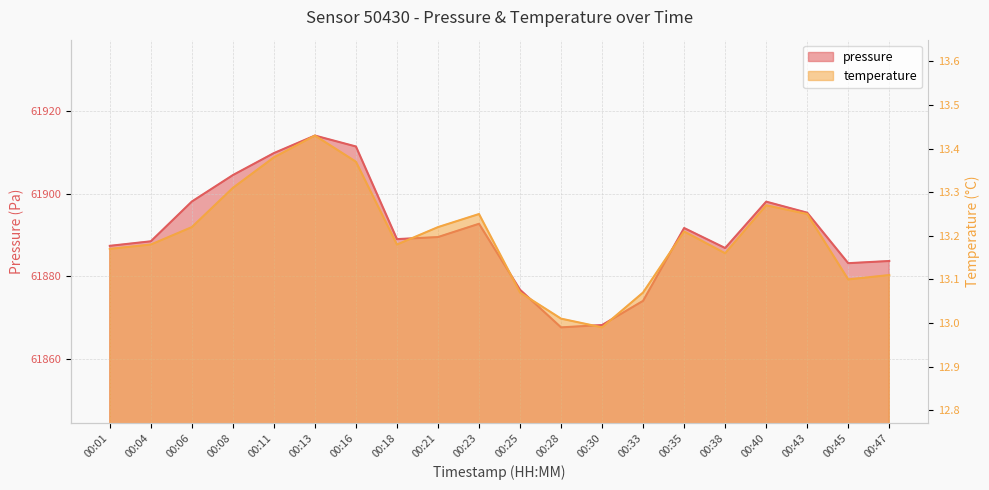

Reading left to right, what are all the values shown in this chart?

pressure: 00:01=61887.3	00:04=61888.4	00:06=61898.1	00:08=61904.5	00:11=61909.8	00:13=61914.1	00:16=61911.4	00:18=61889.0	00:21=61889.5	00:23=61892.7	00:25=61876.7	00:28=61867.6	00:30=61868.1	00:33=61874.0	00:35=61891.7	00:38=61886.8	00:40=61898.1	00:43=61895.4	00:45=61883.1	00:47=61883.7
temperature: 00:01=13.2	00:04=13.2	00:06=13.2	00:08=13.3	00:11=13.4	00:13=13.4	00:16=13.4	00:18=13.2	00:21=13.2	00:23=13.2	00:25=13.1	00:28=13.0	00:30=13.0	00:33=13.1	00:35=13.2	00:38=13.2	00:40=13.3	00:43=13.2	00:45=13.1	00:47=13.1